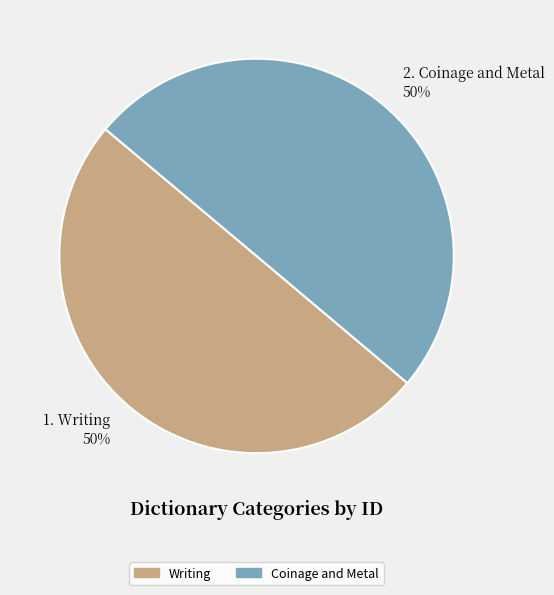

To the nearest percent, what percentage of the pie is Coinage and Metal?

50%